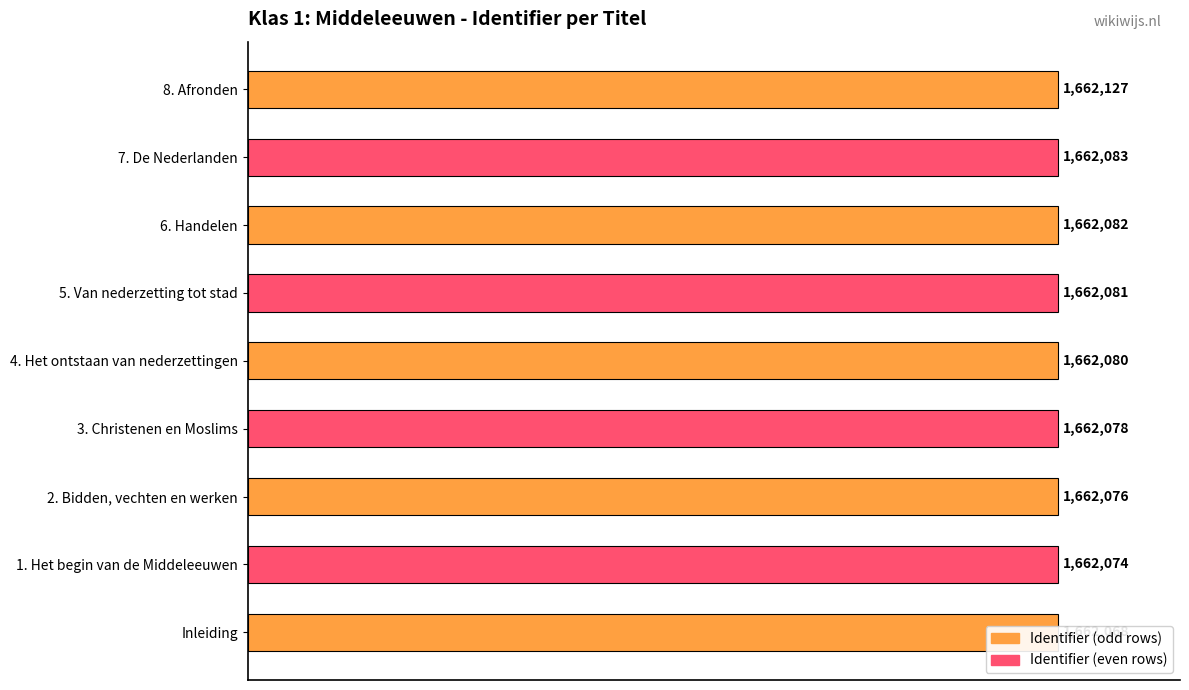

What value does the data have at 8. Afronden?

1662127